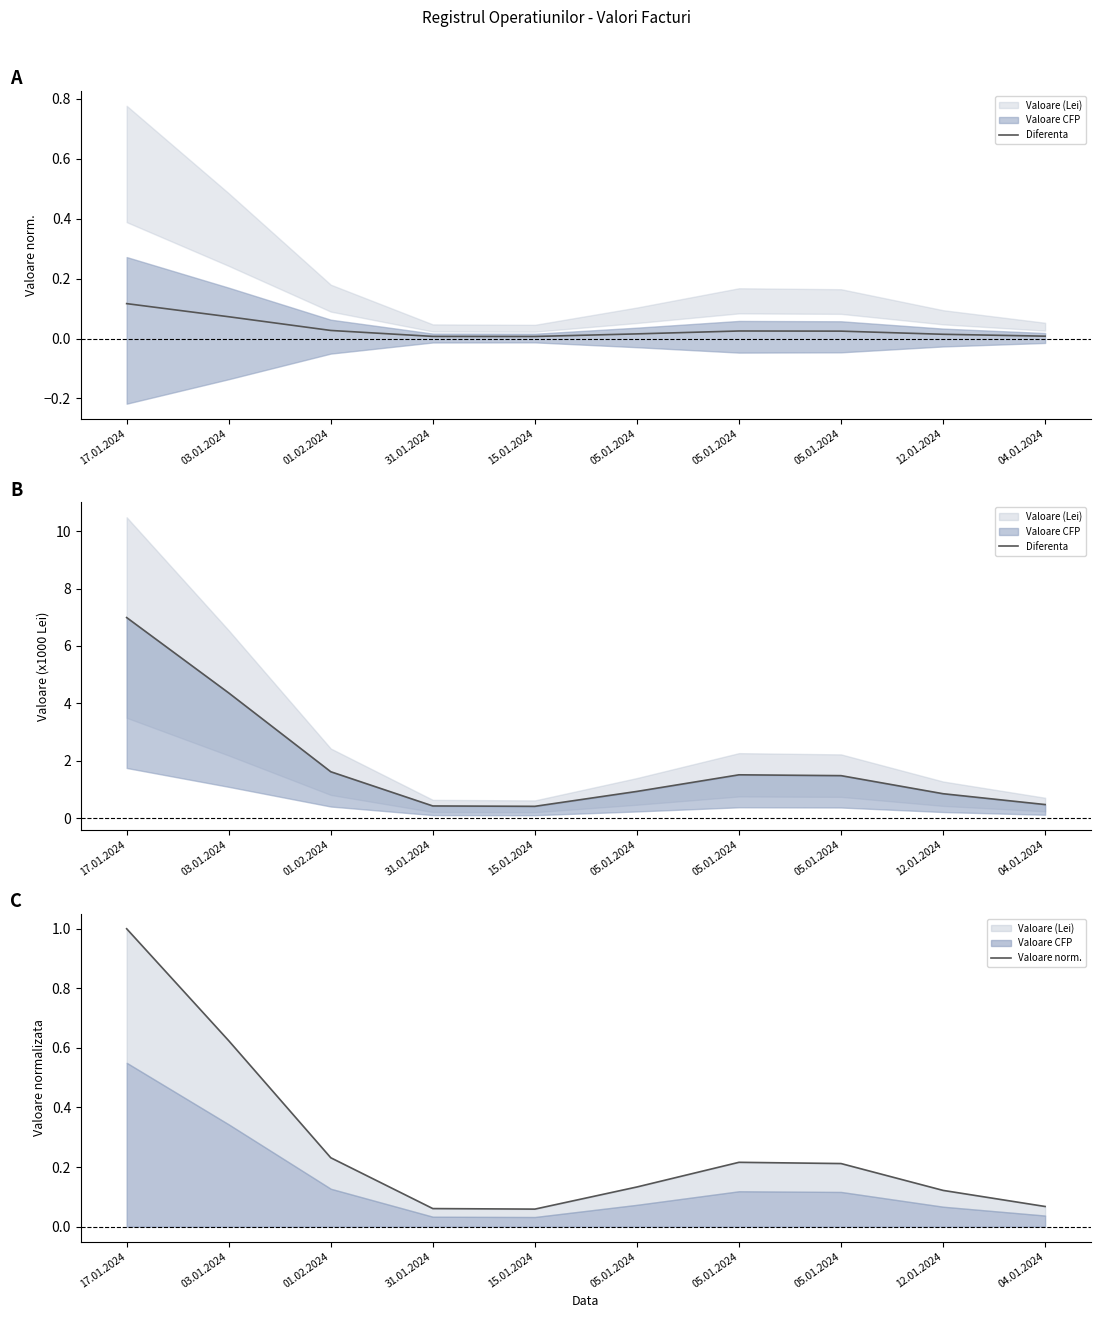

Reading left to right, transcribe all the data shown in this chart.

Diferenta: 17.01.2024=7.0	03.01.2024=4.4	01.02.2024=1.6	31.01.2024=0.4	15.01.2024=0.4	05.01.2024=0.9	05.01.2024=1.5	05.01.2024=1.5	12.01.2024=0.9	04.01.2024=0.5
Valoare norm.: 17.01.2024=1.0	03.01.2024=0.6	01.02.2024=0.2	31.01.2024=0.1	15.01.2024=0.1	05.01.2024=0.1	05.01.2024=0.2	05.01.2024=0.2	12.01.2024=0.1	04.01.2024=0.1